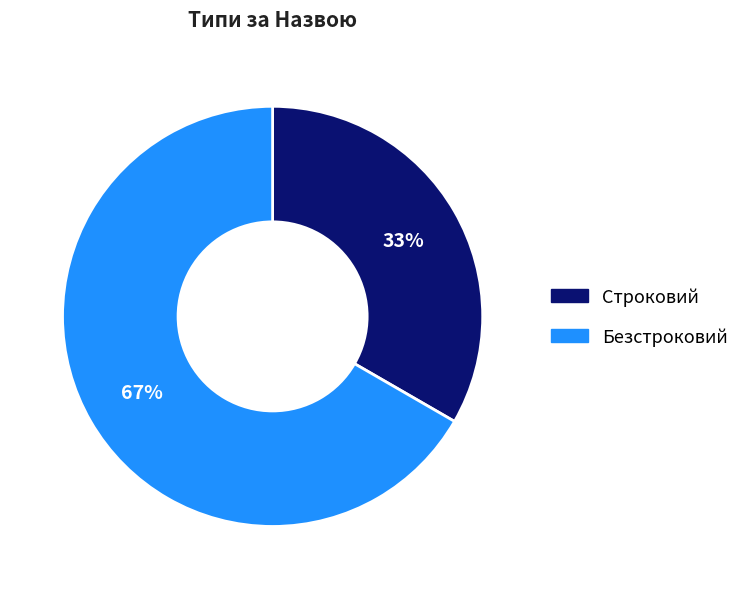

How many slices are in this pie chart?

2